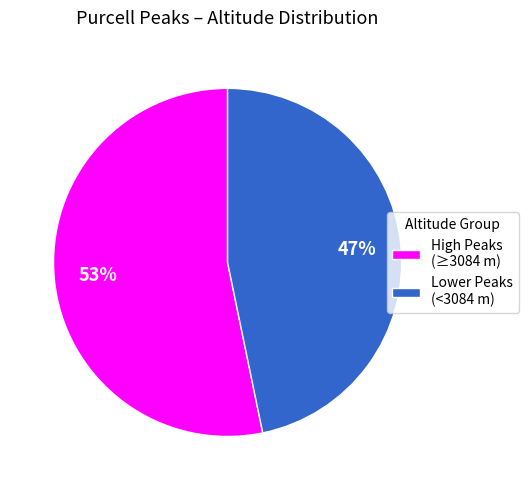

How many slices are in this pie chart?

2